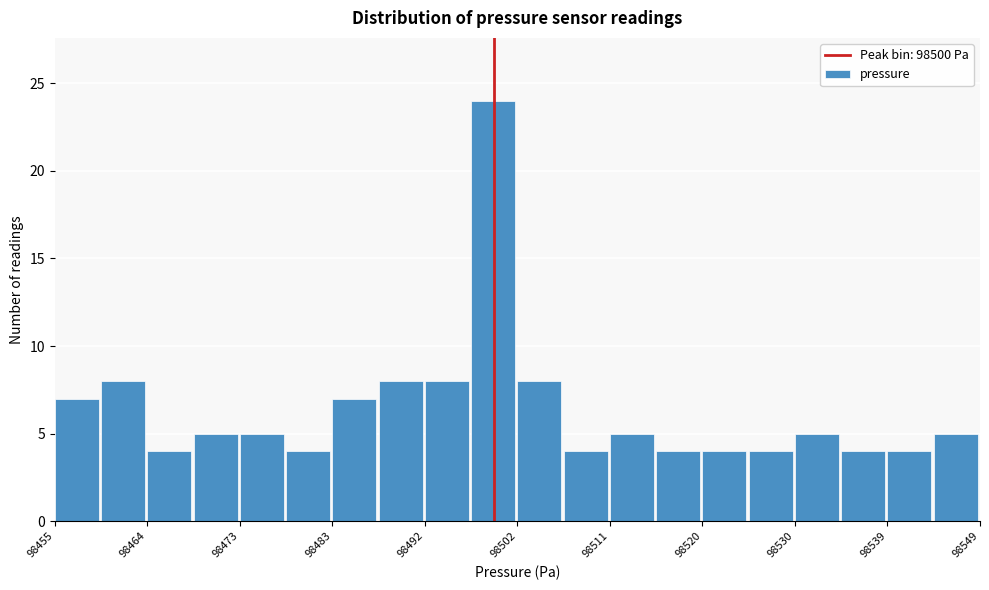

Reading left to right, list every bar in this chart as the range it spans on the x-axis followed by its height. Neither the bar edges nor the heights are printed on the chart, so give them approximately, as read against the axes.

98455 to 98460: 7
98460 to 98464: 8
98464 to 98469: 4
98469 to 98474: 5
98474 to 98479: 5
98479 to 98483: 4
98483 to 98488: 7
98488 to 98493: 8
98493 to 98497: 8
98497 to 98502: 24
98502 to 98507: 8
98507 to 98512: 4
98512 to 98516: 5
98516 to 98521: 4
98521 to 98526: 4
98526 to 98530: 4
98530 to 98535: 5
98535 to 98540: 4
98540 to 98544: 4
98544 to 98549: 5